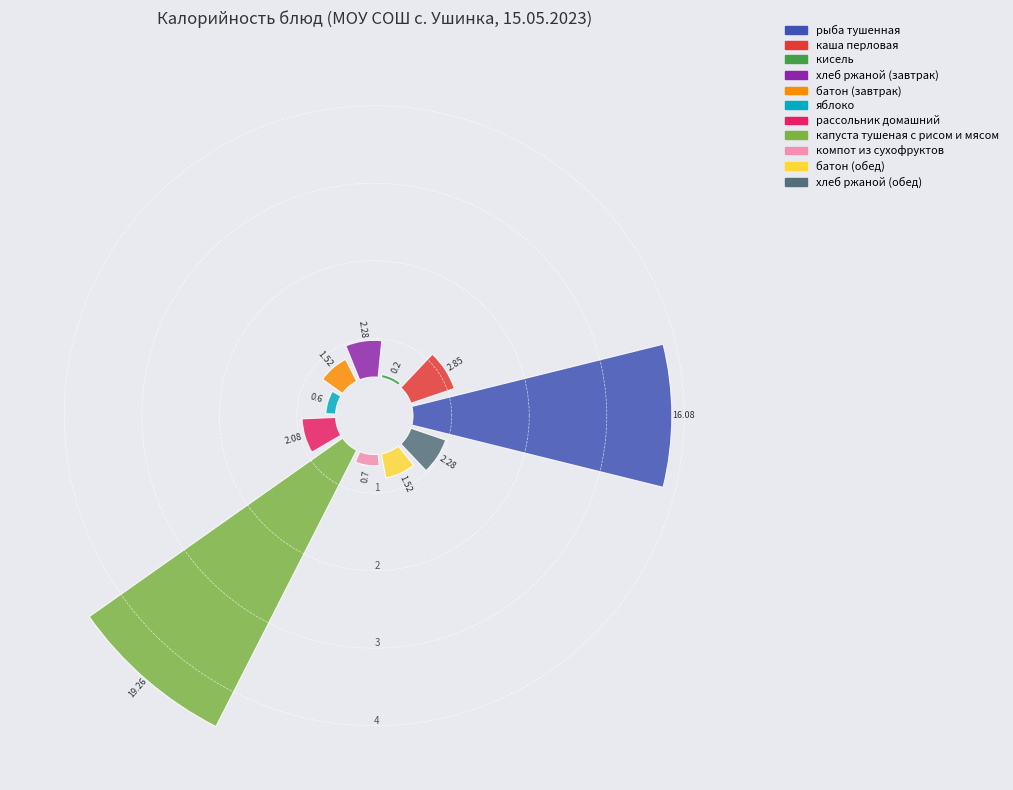

To the nearest percent, what is the difference between the largest and smallest slice percentages?

39%